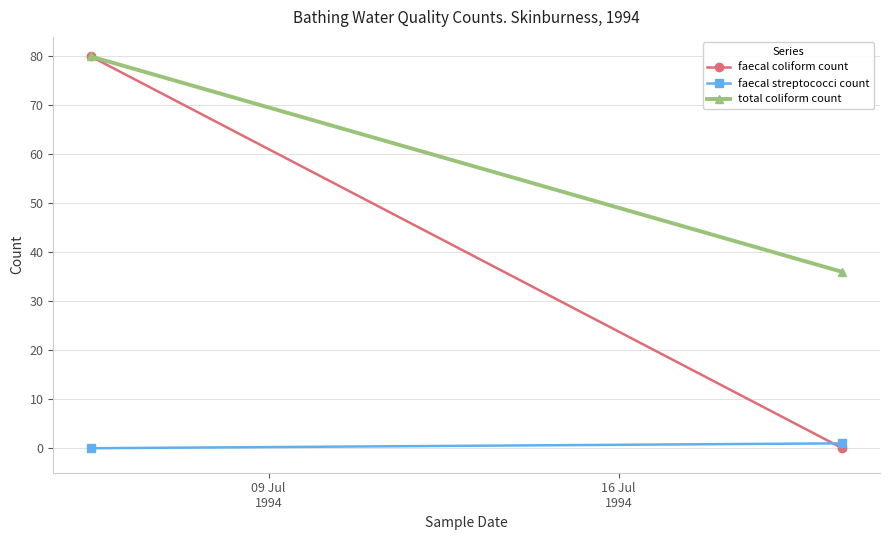

Is the value of faecal streptococci count at 09 Jul
1994 greater than the value of total coliform count at 09 Jul
1994?

No